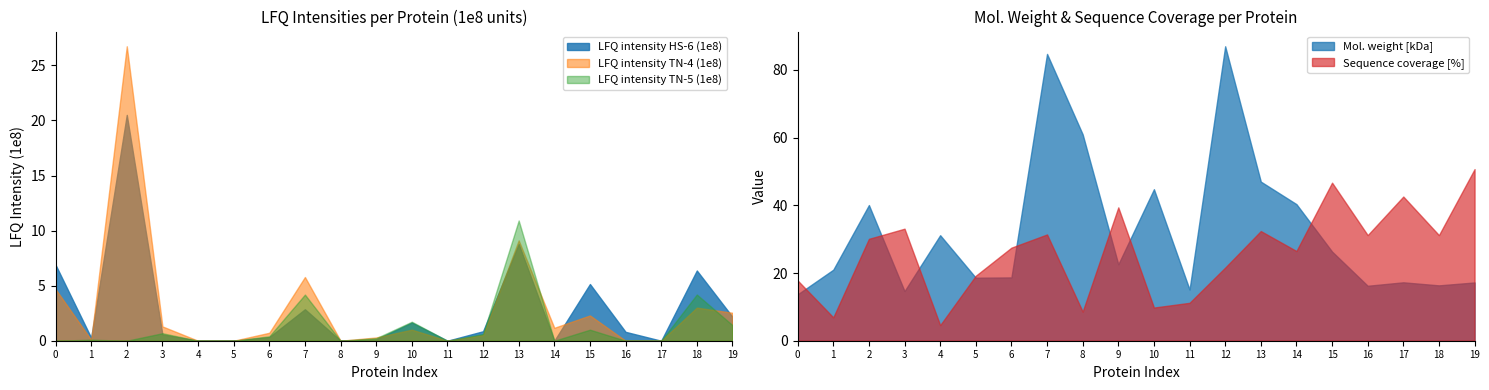

Which series changed the most between A0A076JSH7 and A9NIN0?

Sequence coverage [%]